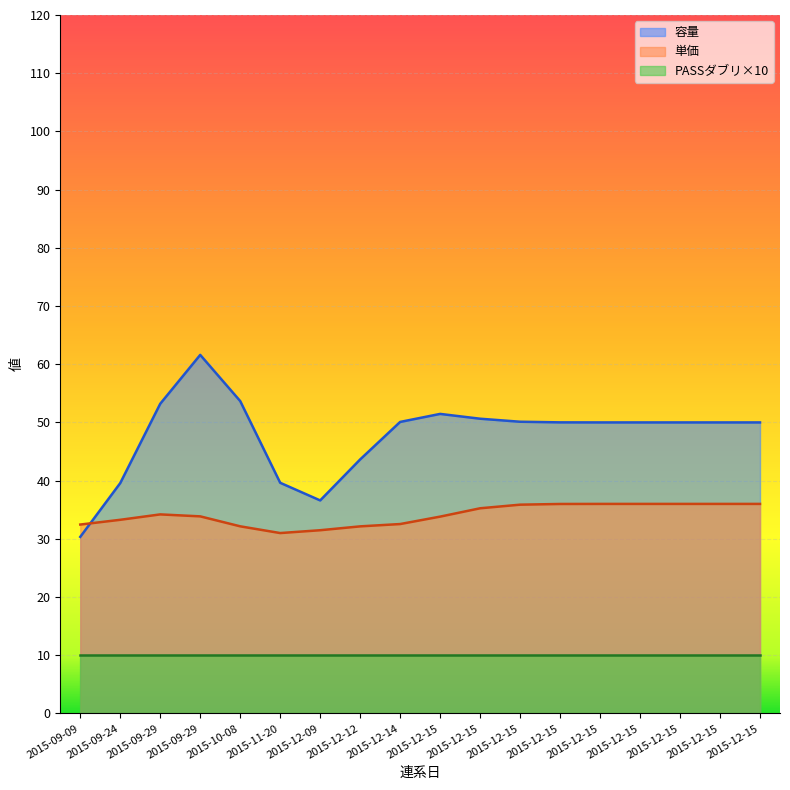

Which category has the lowest value across all series?

2015-09-09